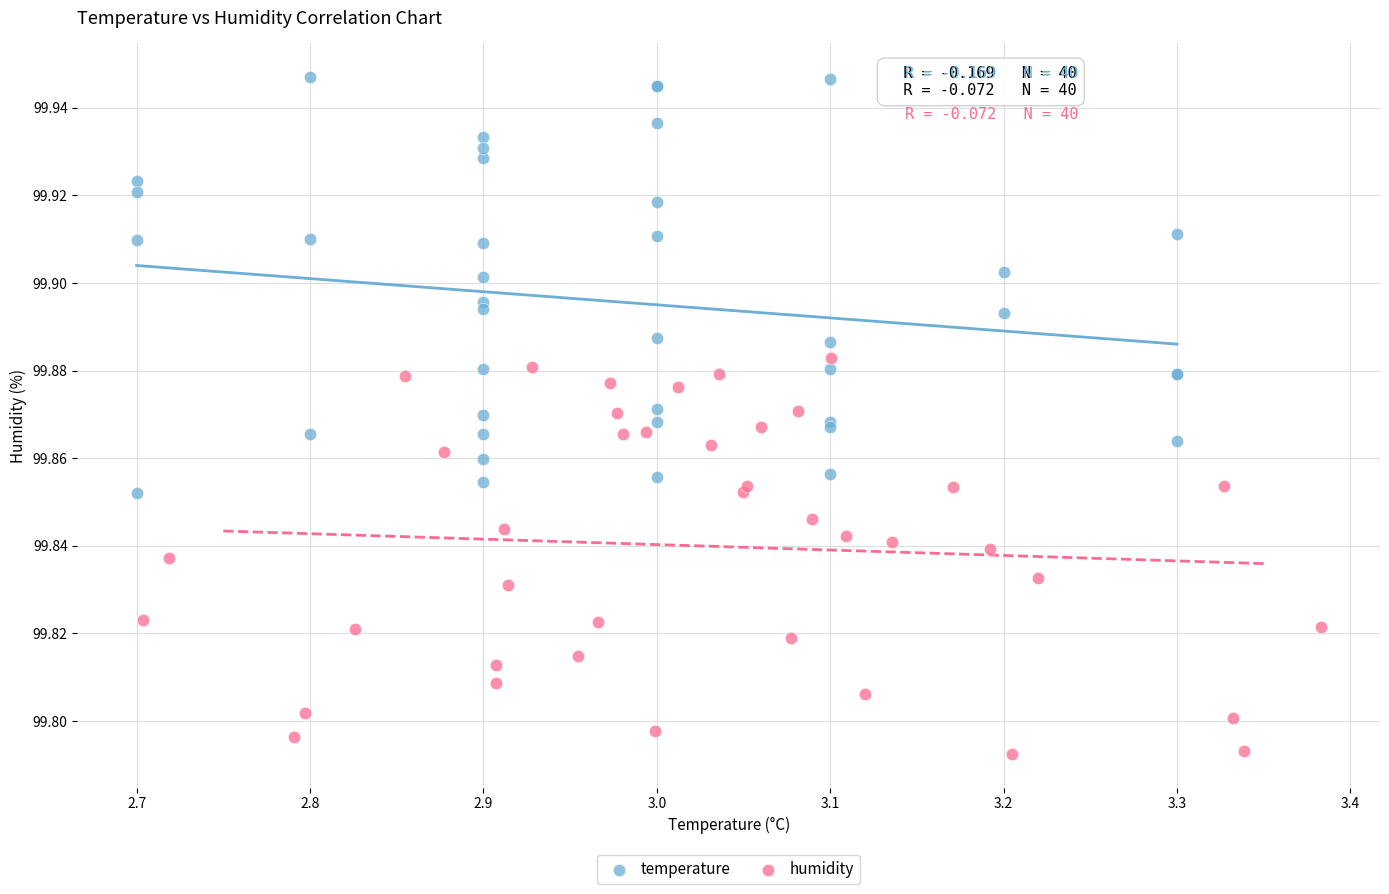

Which series has the largest Y range (max minus min)?

temperature